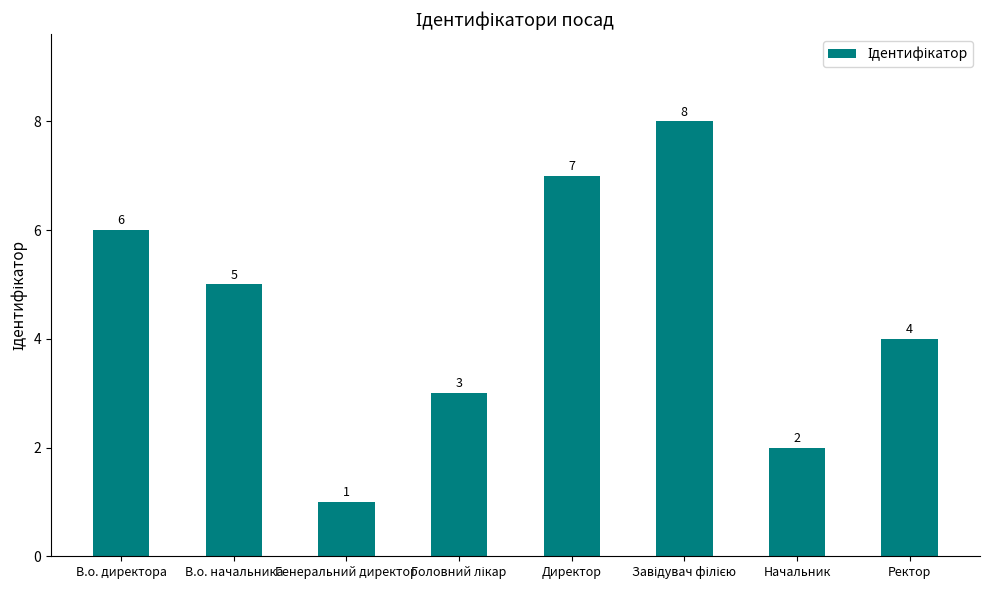

What is the sum of all values?

36